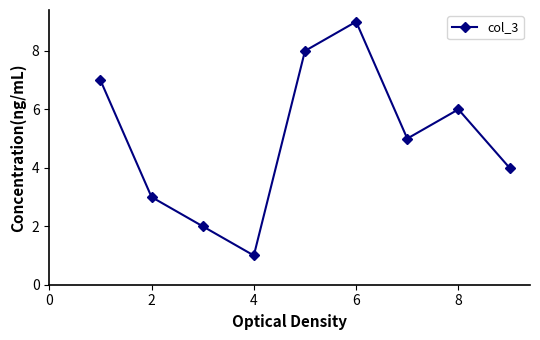

What is the greatest value displayed?

9